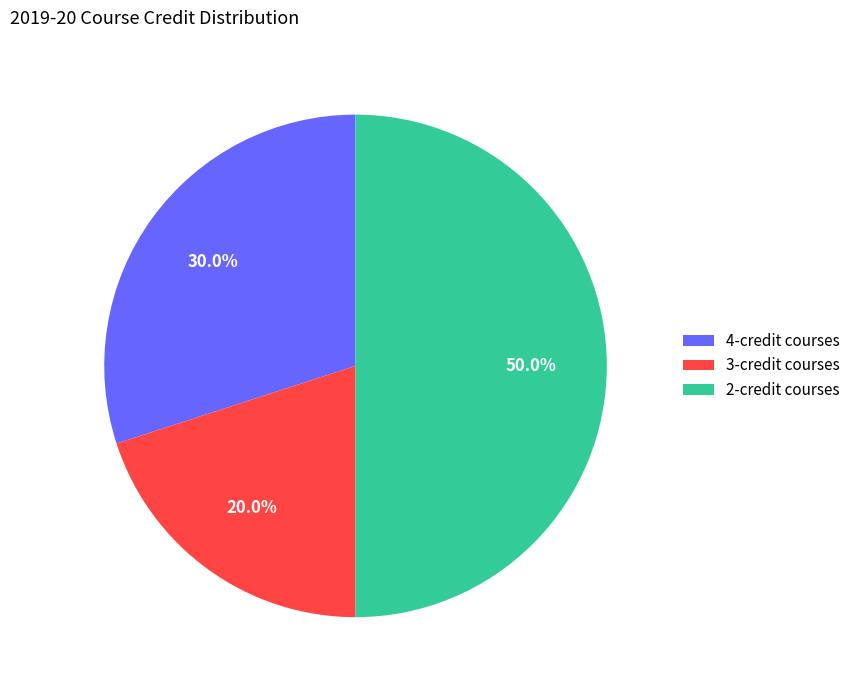

How many segments does this pie chart have?

3